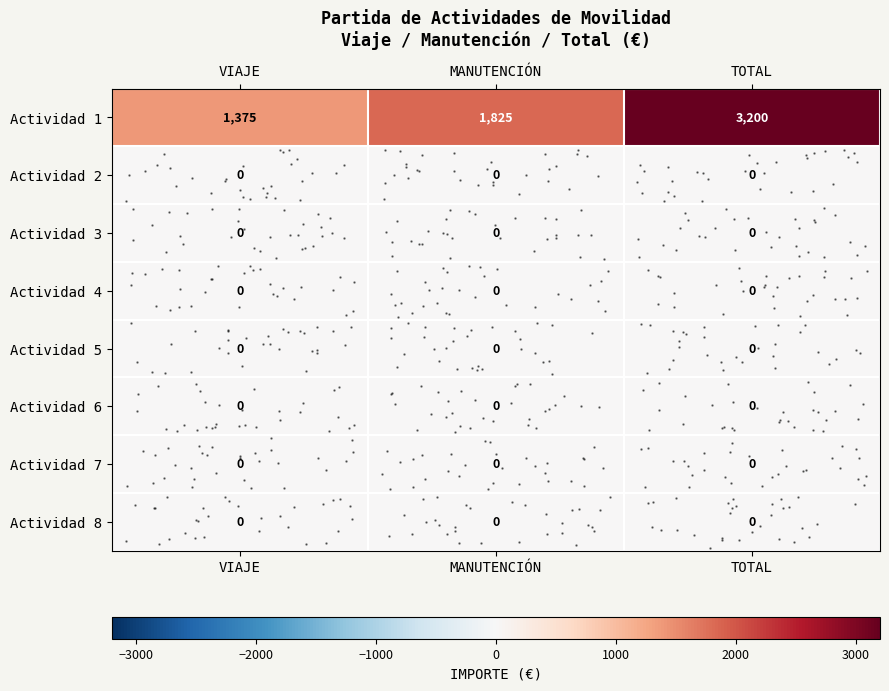

Is it true that row_0 equals 602 at VIAJE?

False